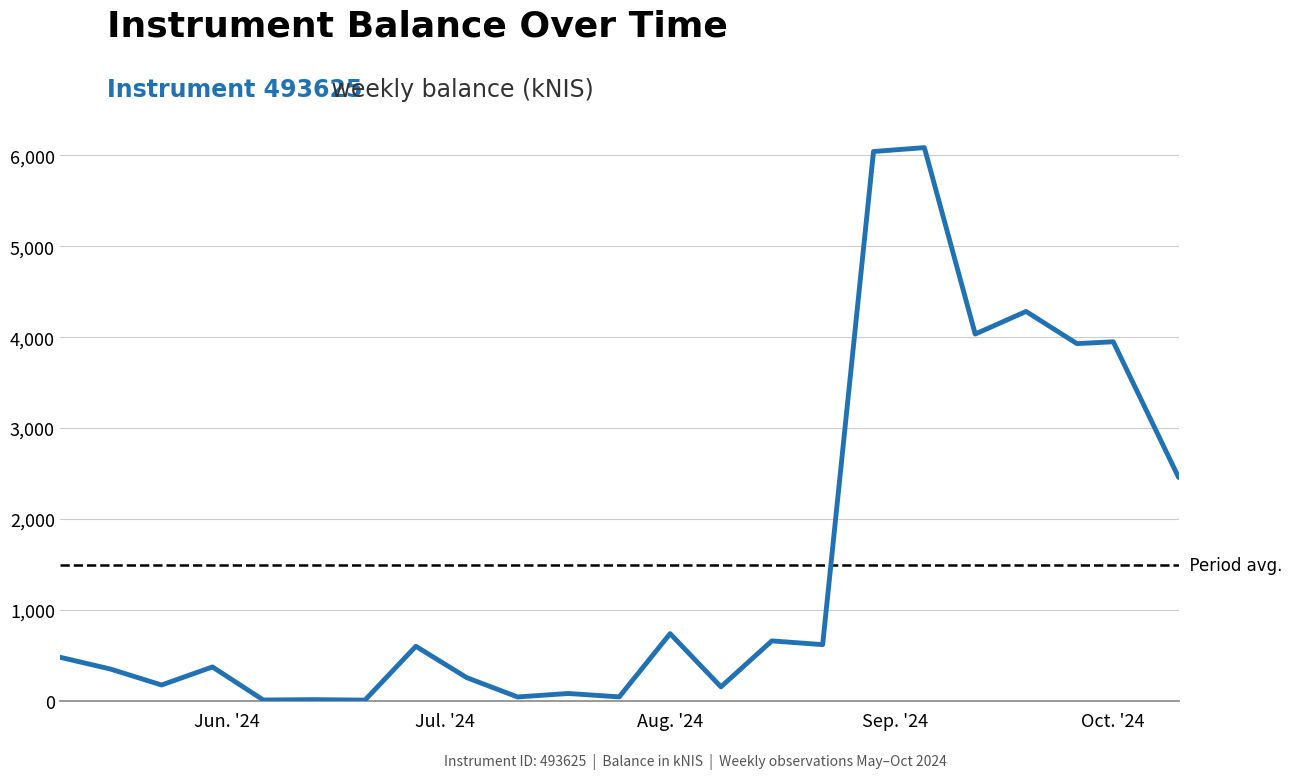

What is the maximum value shown in the chart?

6085.0